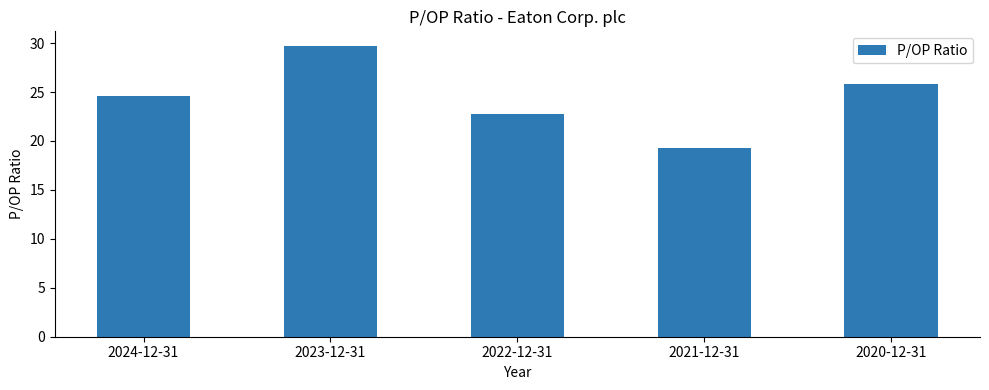

Reading left to right, list all the values displayed in this chart.

2024-12-31=24.6	2023-12-31=29.7	2022-12-31=22.8	2021-12-31=19.3	2020-12-31=25.8